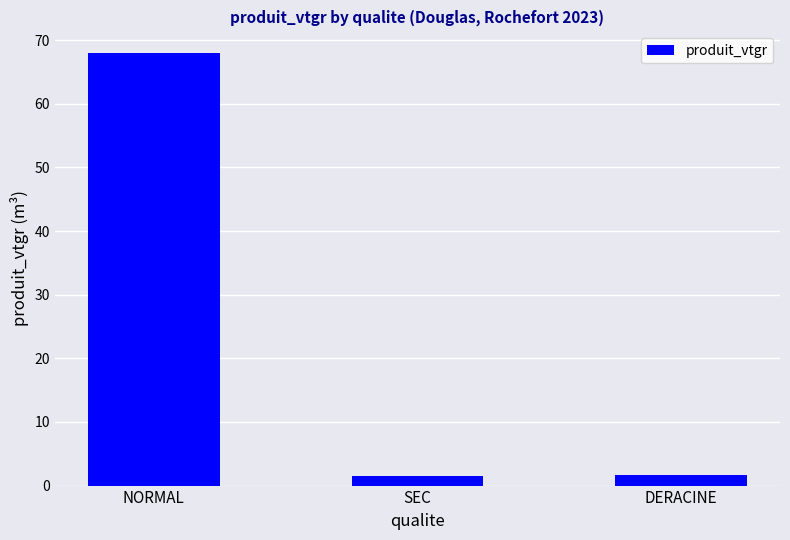

What is the smallest value displayed?

1.6